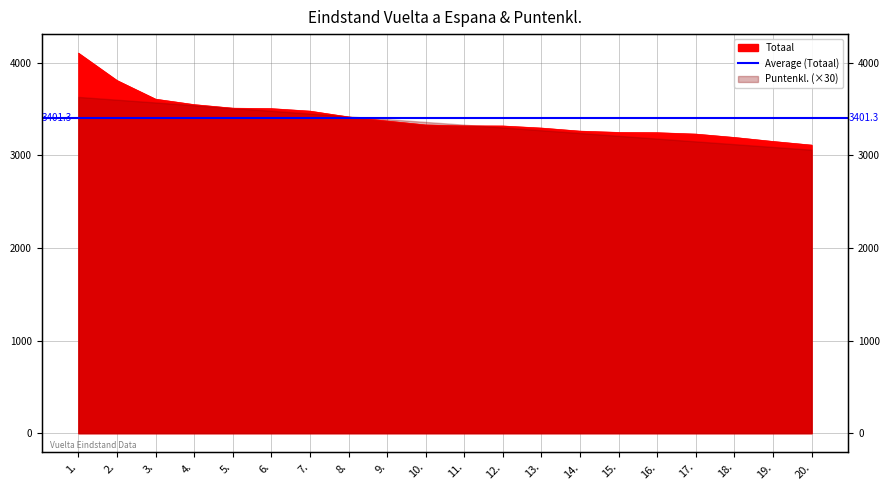

Which label corresponds to the largest value in the chart?

1.